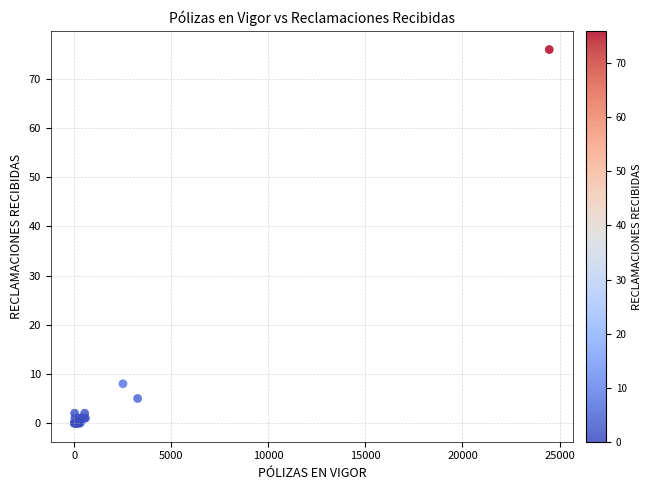

What Y value in the scatter plot is closest to 38?

8